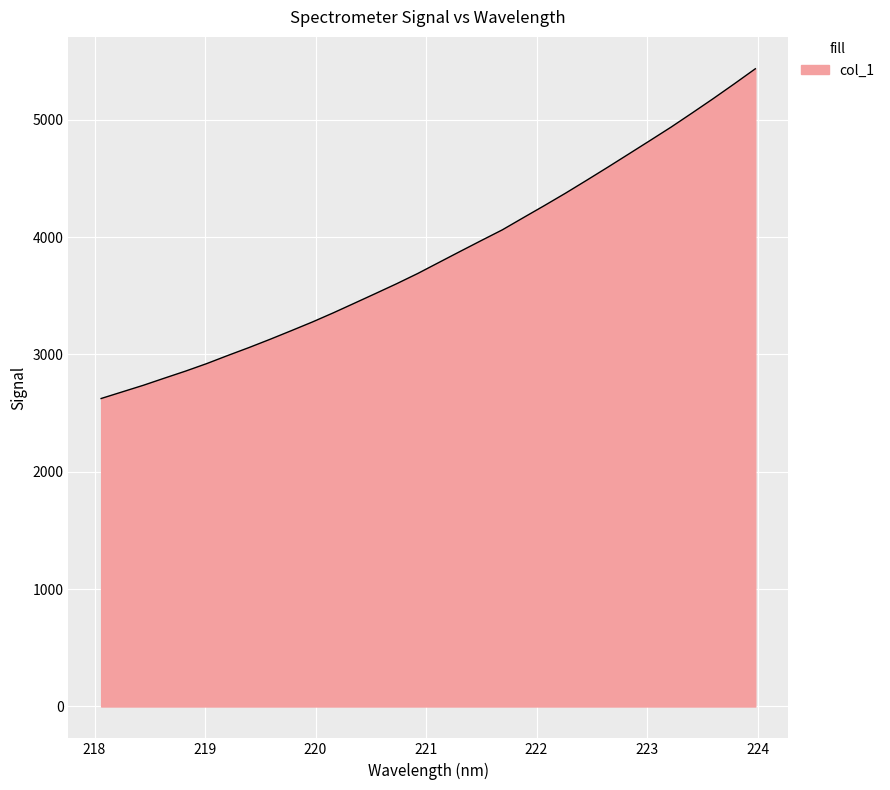

What is the difference between the maximum and minimum values?

2809.7